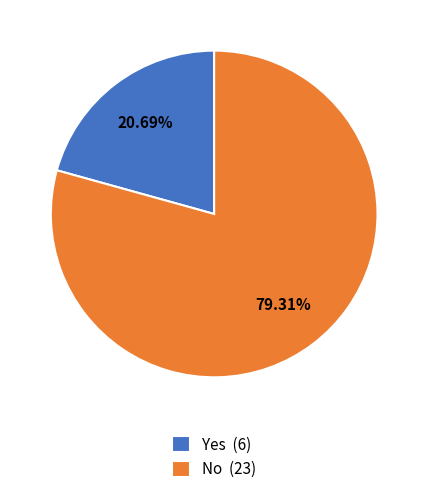

How many slices are in this pie chart?

2